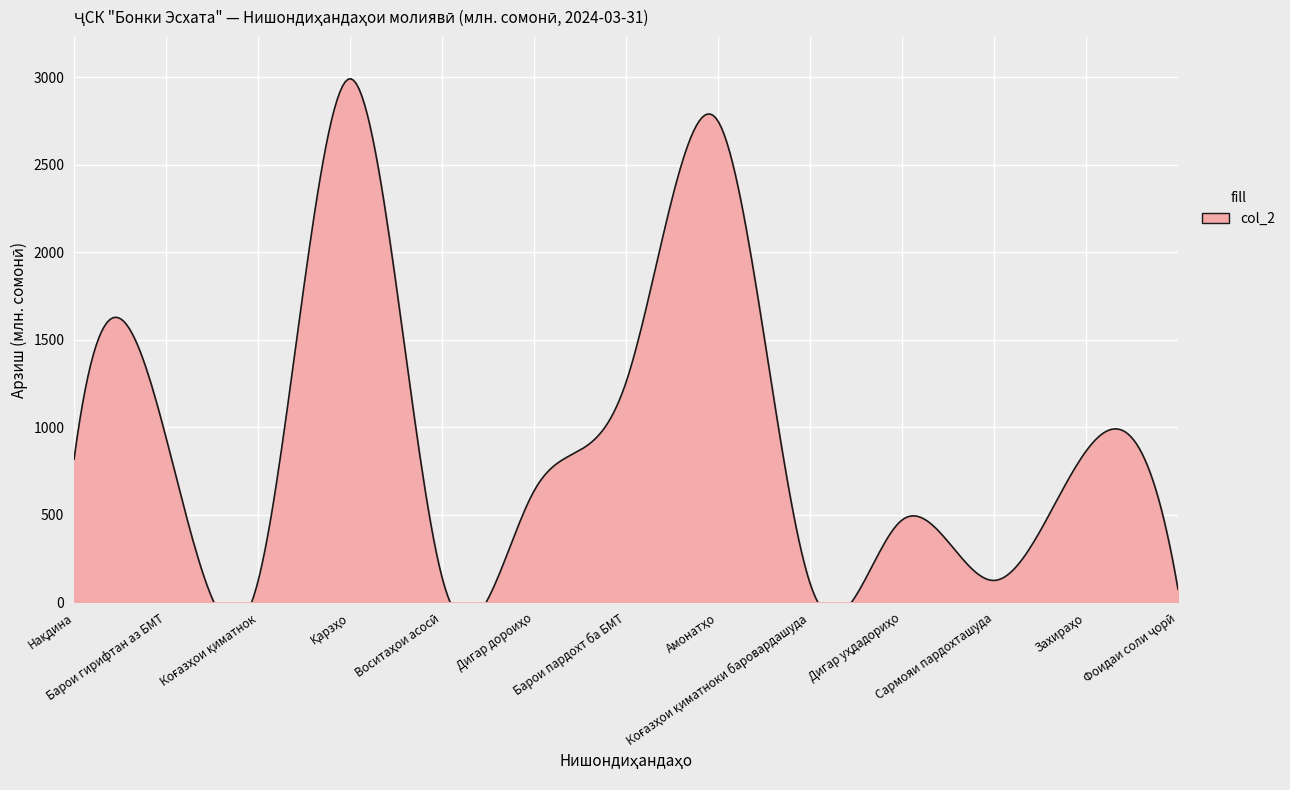

Which has a higher value, Дигар дороиҳо or Фоидаи соли ҷорӣ?

Дигар дороиҳо